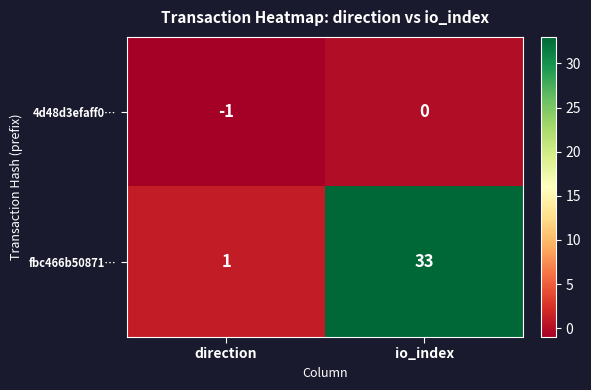

Where is fbc466b50871… nearest to the value 17?

direction